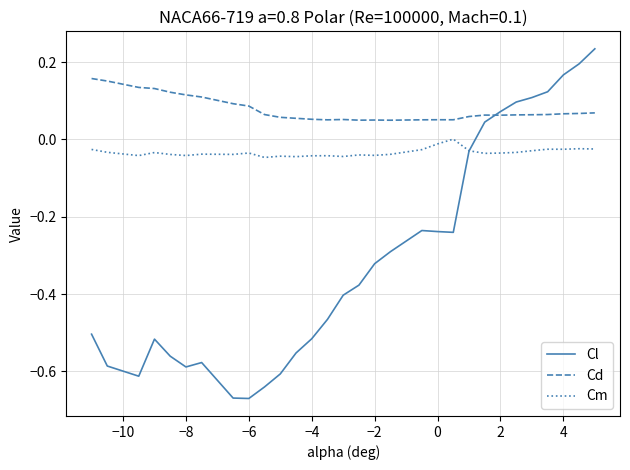

Which series has the largest range (max minus min)?

Cl